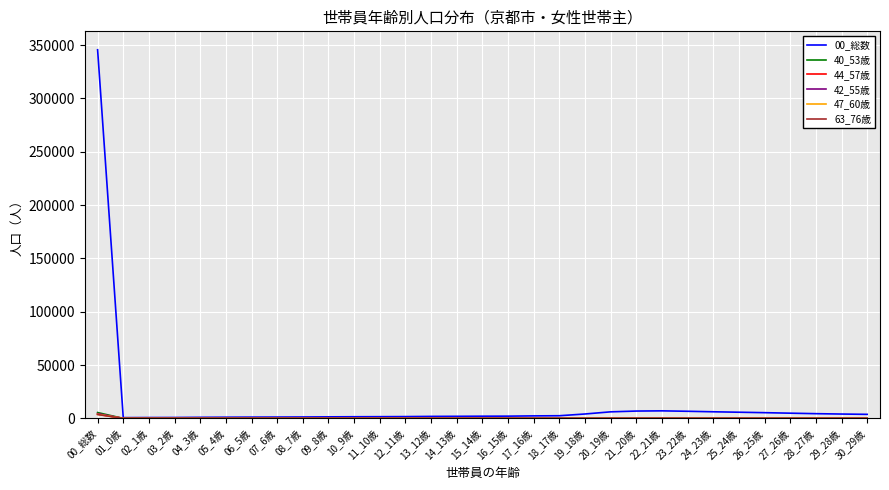

What is the maximum value shown in the chart?

345559